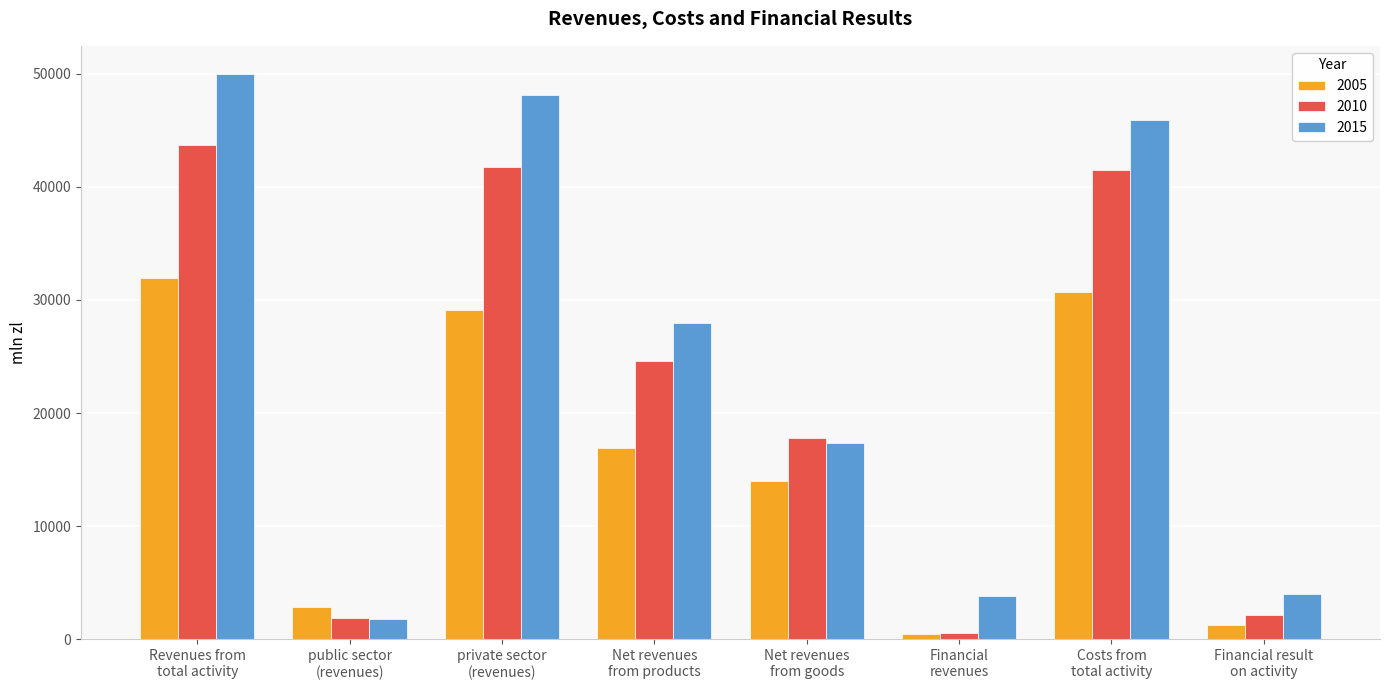

At how many categories does at least one series exceed 39818?

3